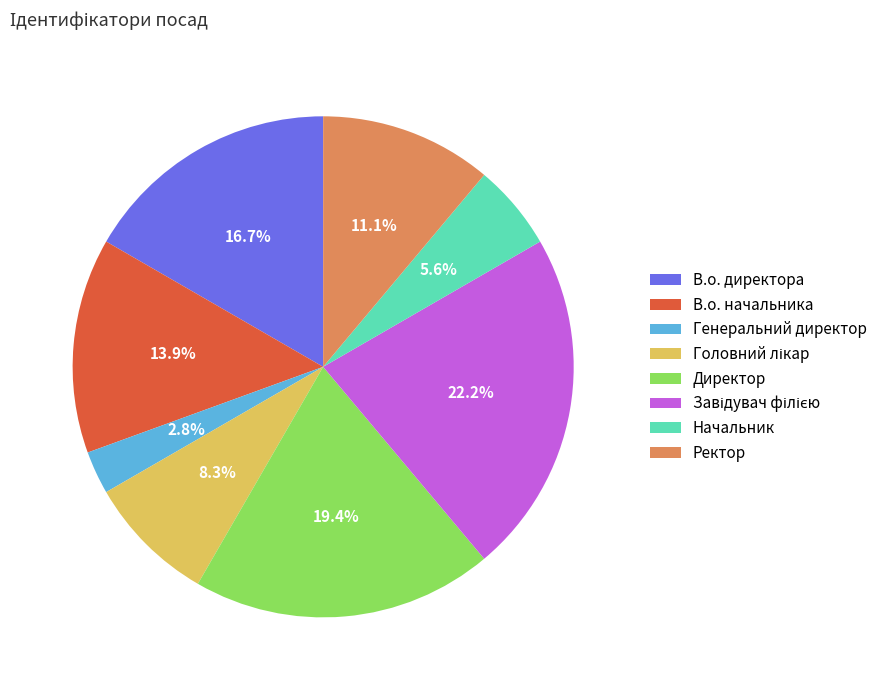

Does any single category account for the majority?

No